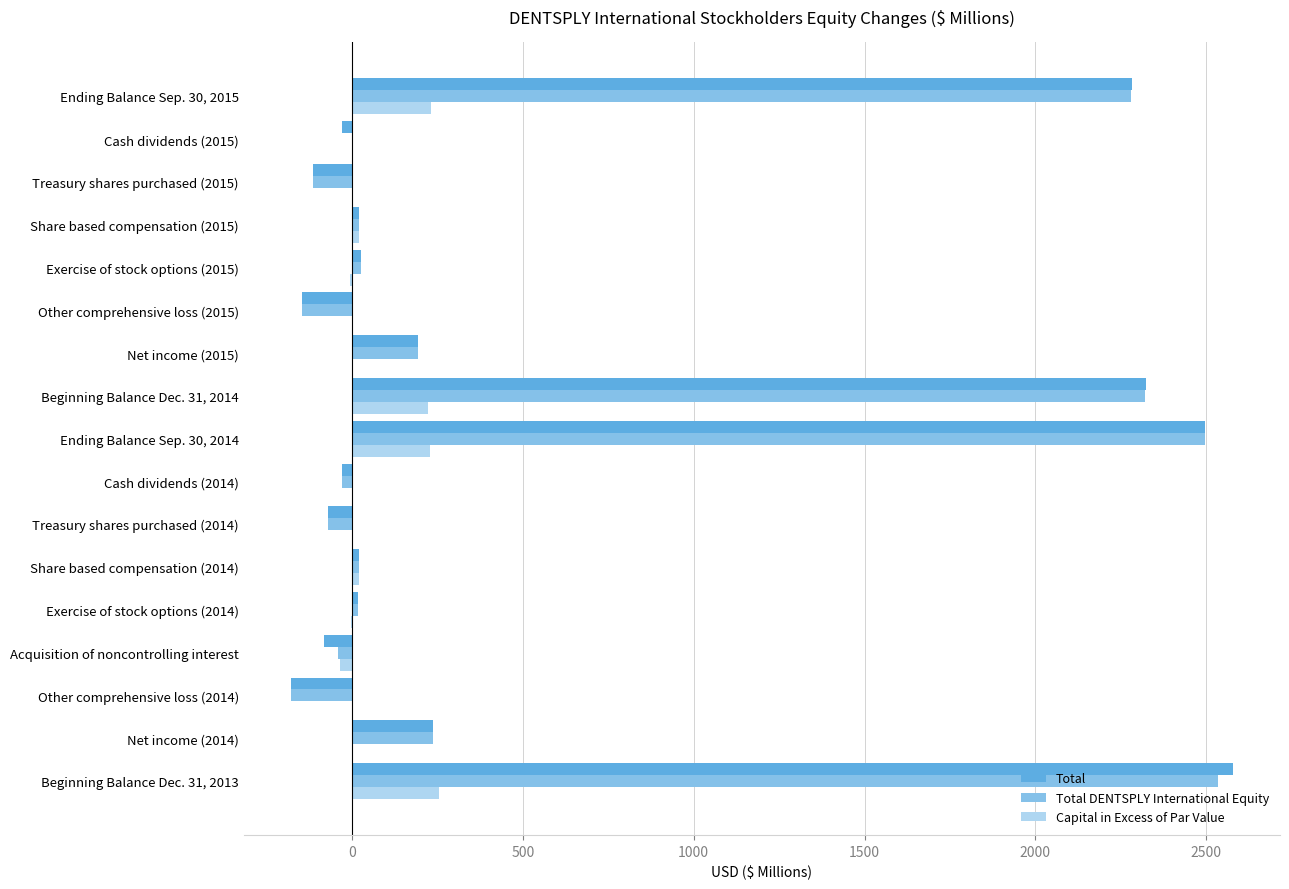

What is the sum of all Total DENTSPLY International Equity values?

9569.3